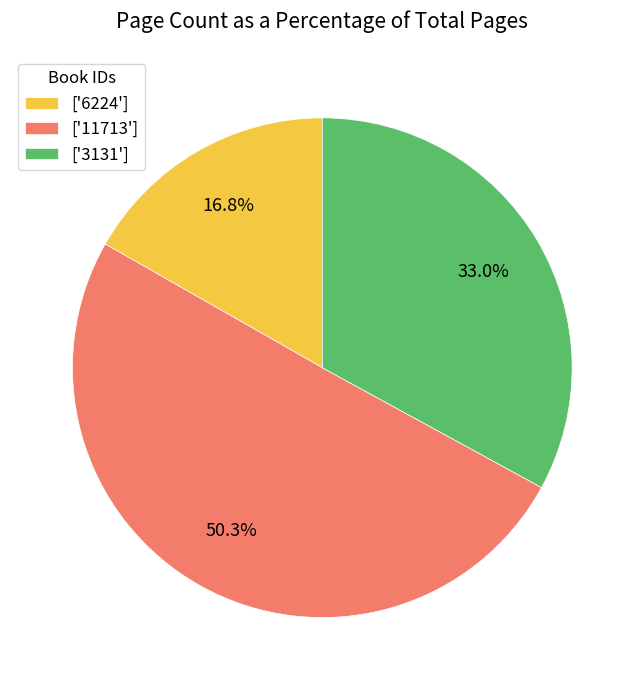

What percentage is NOT represented by ['6224']?

83.2%